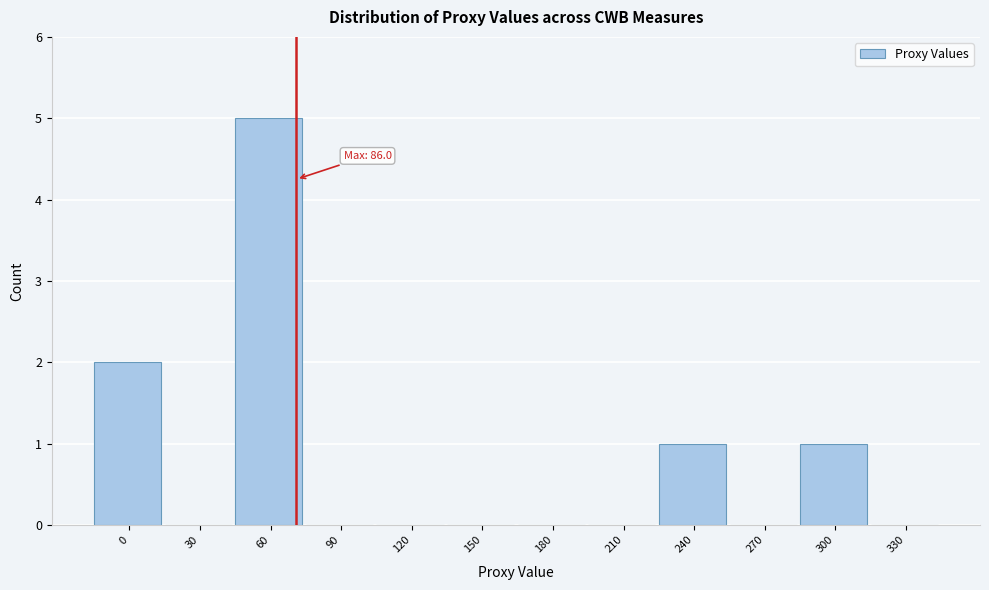

What is the greatest value displayed?

5